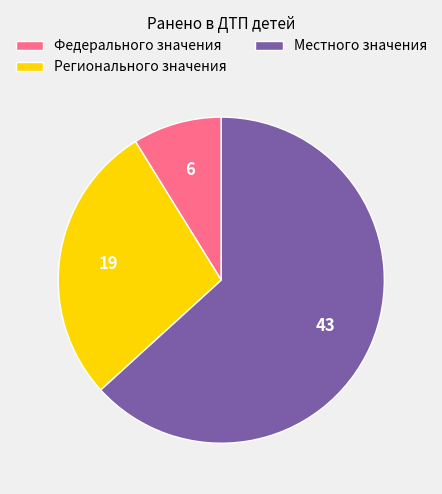

Count the number of slices in the pie.

3